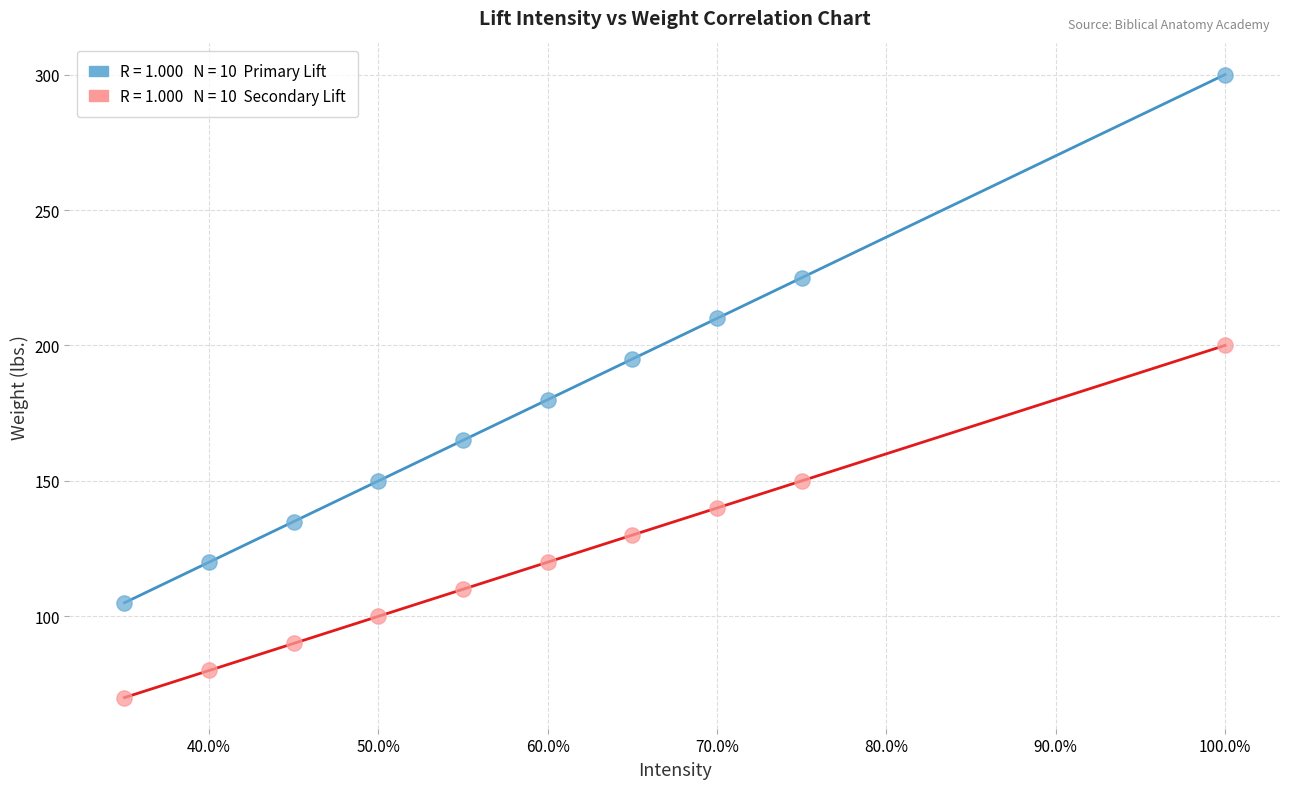

Across all data points, what is the range of Y values (max minus min)?

230